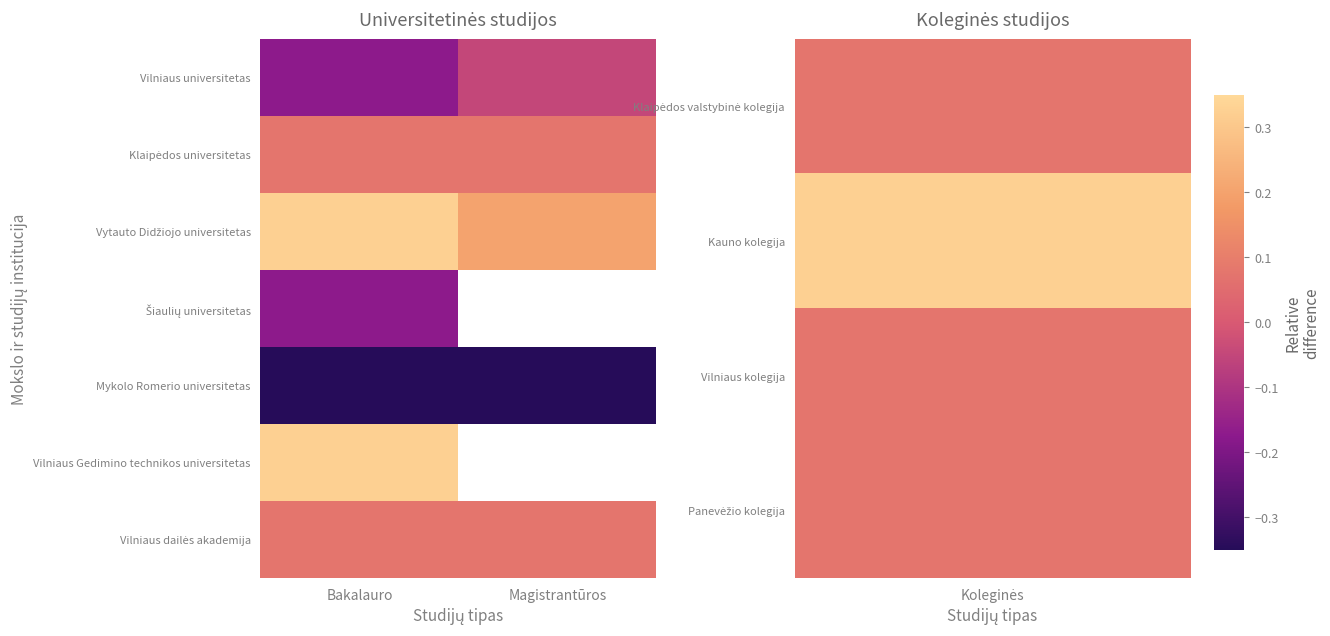

Is it true that Vilniaus Gedimino technikos universitetas equals 0.3 at Bakalauro?

True